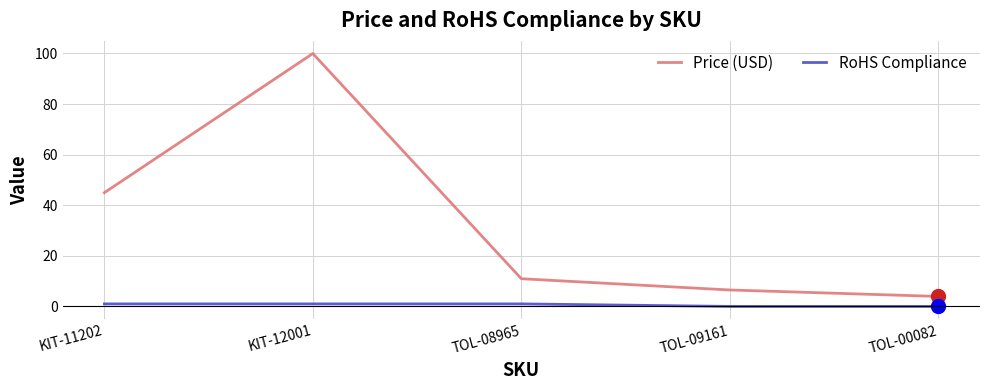

Which series has the largest total across all categories?

Price (USD)